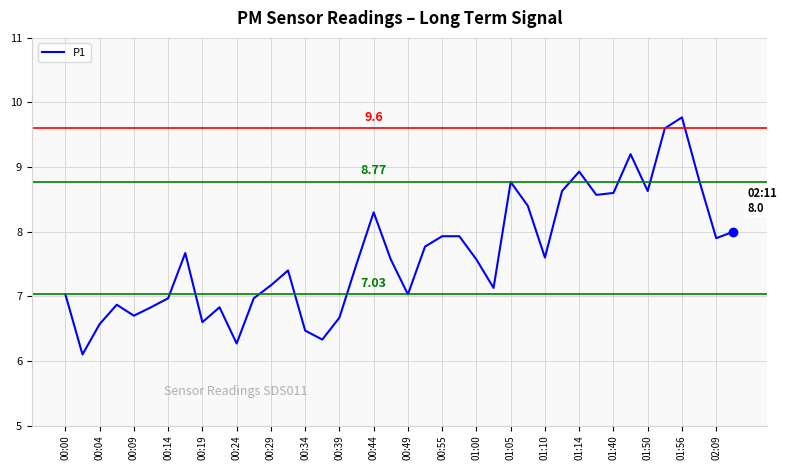

What is the difference between the maximum and minimum values?

3.7